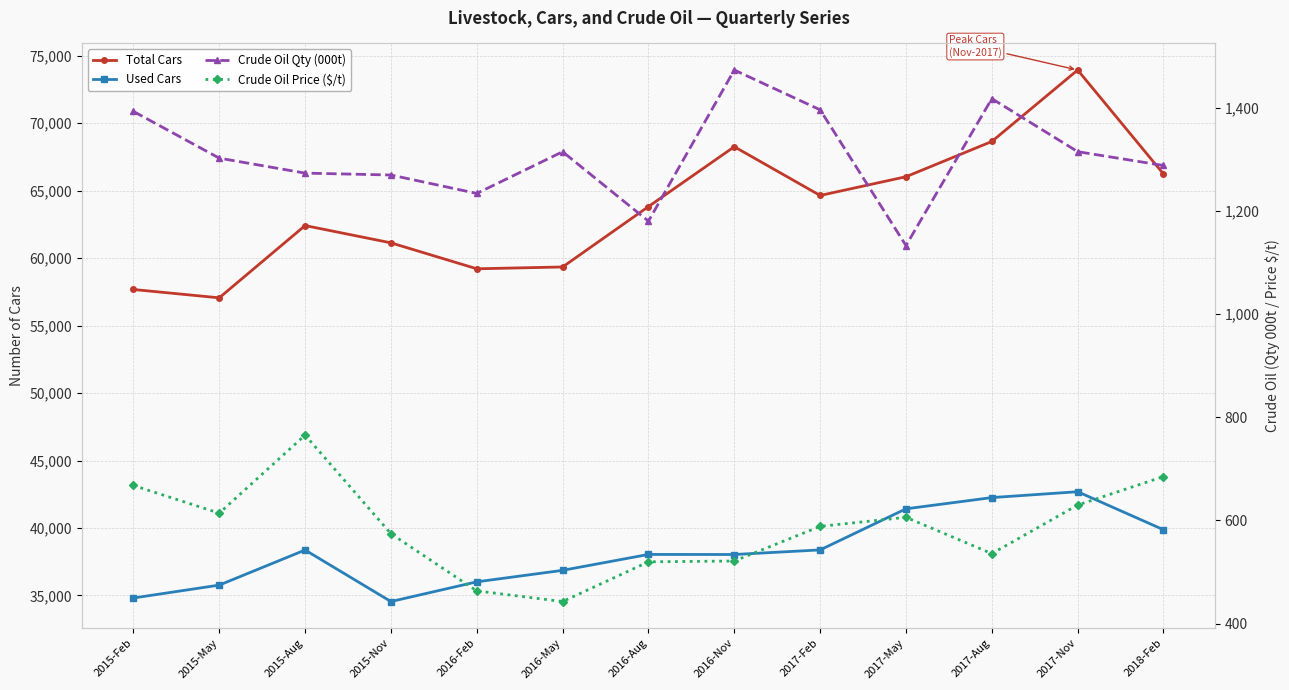

Is the value of Used Cars at 2015-Feb greater than the value of Crude Oil Qty (000t) at 2016-Nov?

Yes